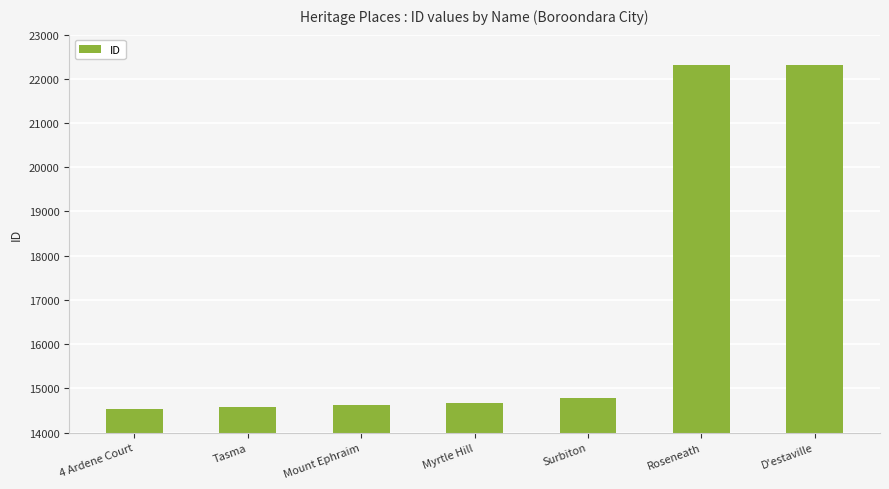

The chart shows a value of 14570 at Tasma. True or false?

True